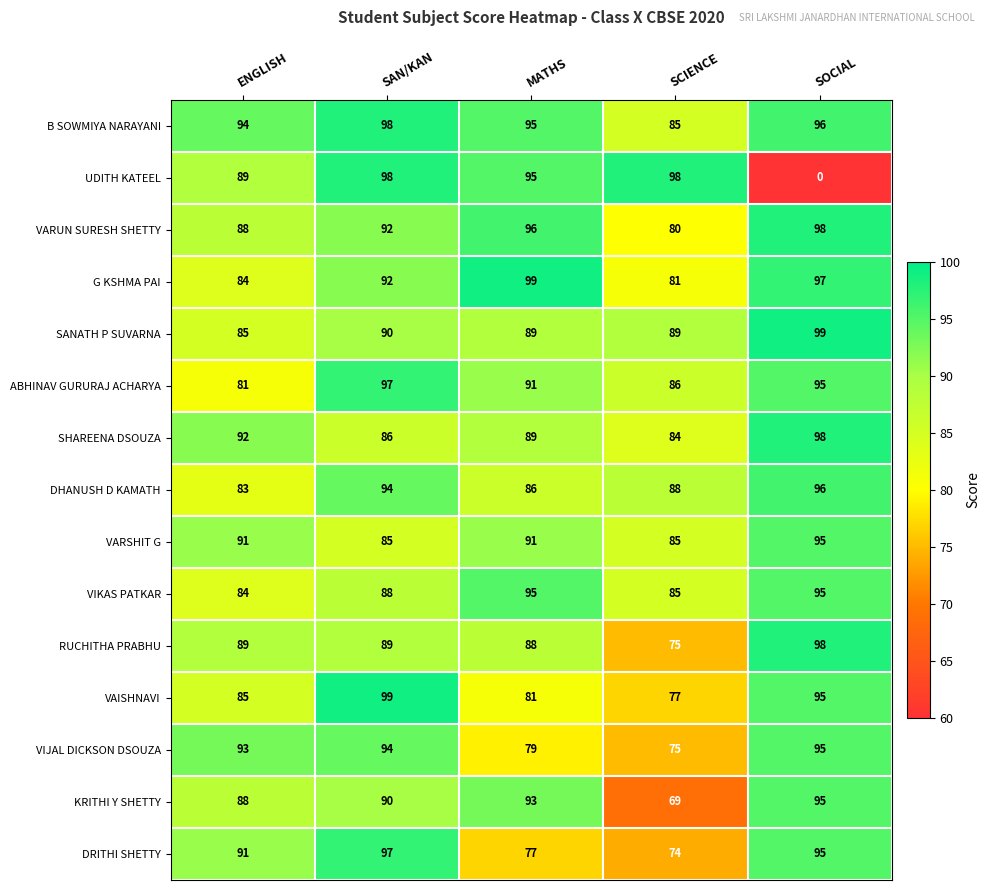

True or false: VIJAL DICKSON DSOUZA has a value of 93 at ENGLISH.

True